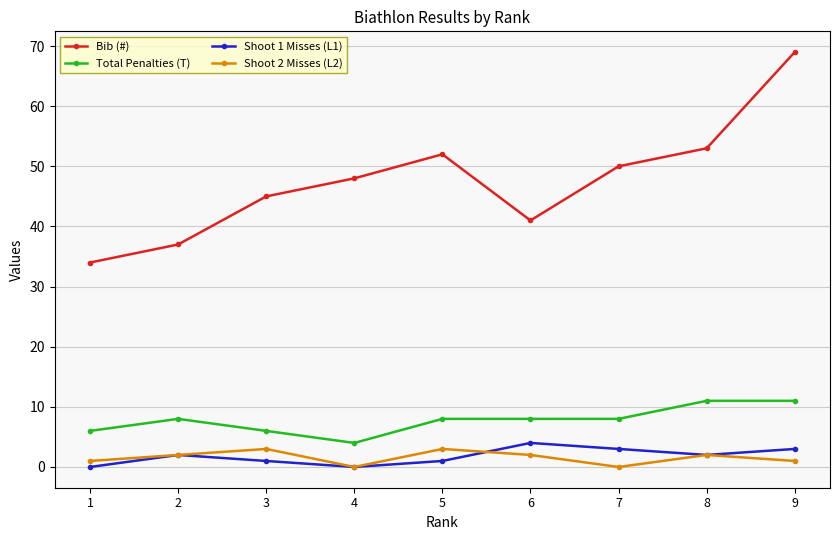

True or false: Shoot 1 Misses (L1) and Total Penalties (T) cross at least once.

False